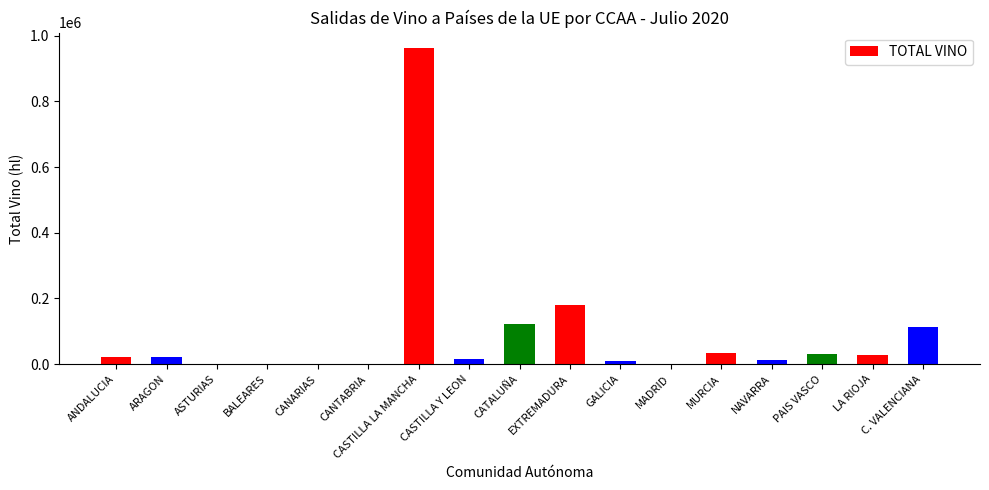

Which label corresponds to the largest value in the chart?

CASTILLA LA MANCHA